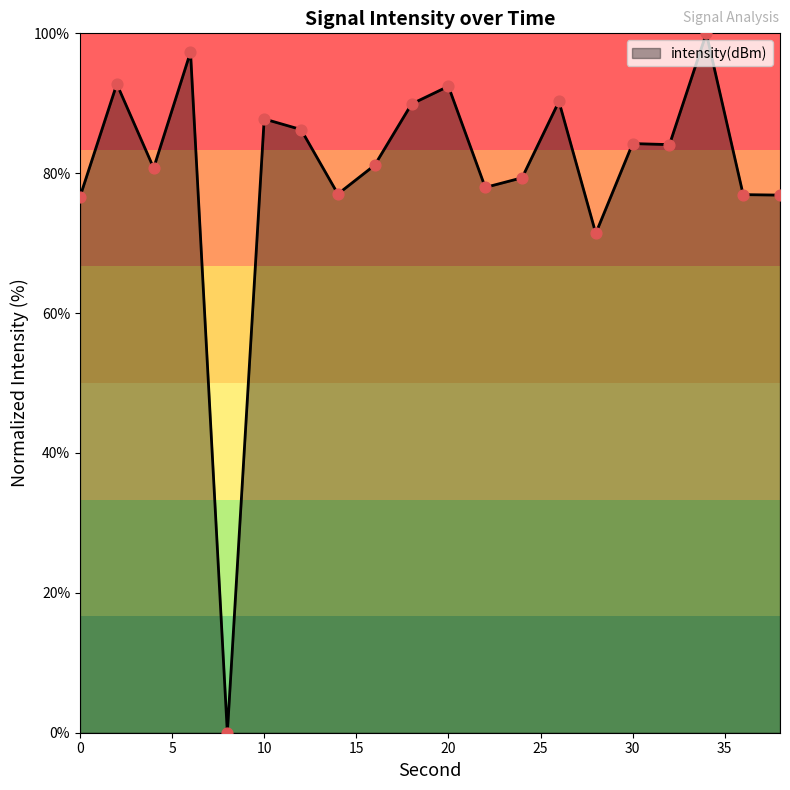

What is the difference between the maximum and minimum values?

100.0